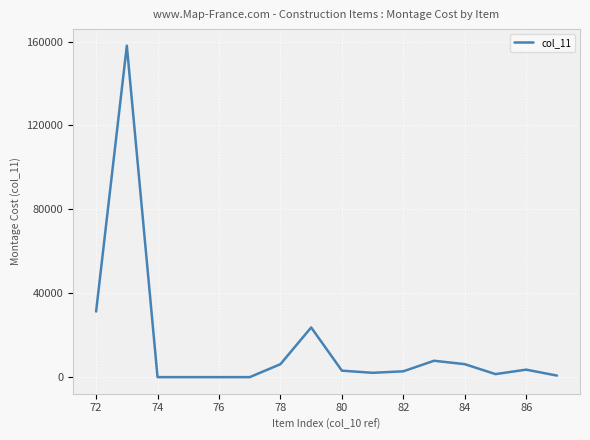

What is the difference between the maximum and minimum values?

158050.0